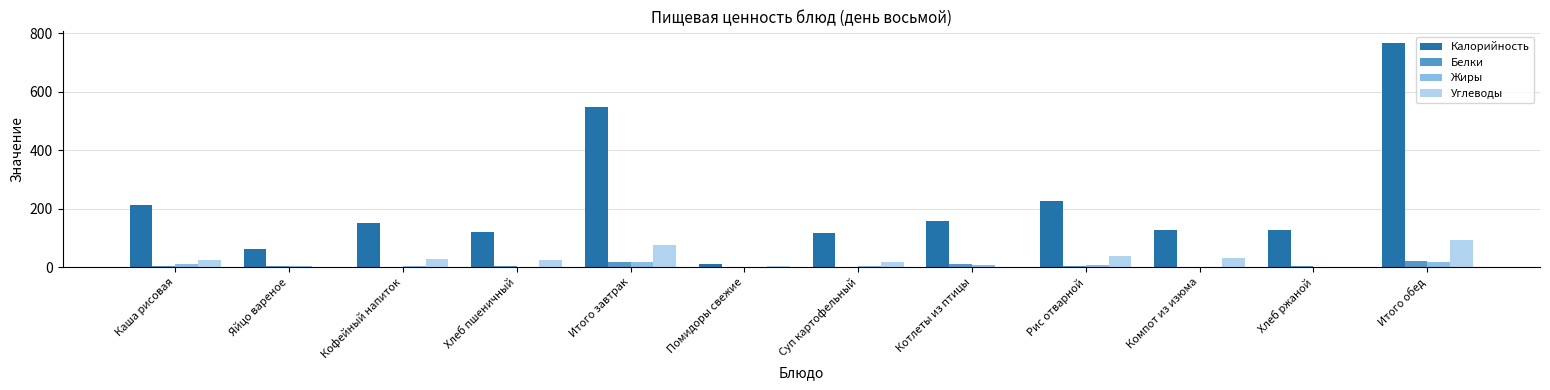

The value of Калорийность at Помидоры свежие is 12.0. True or false?

True